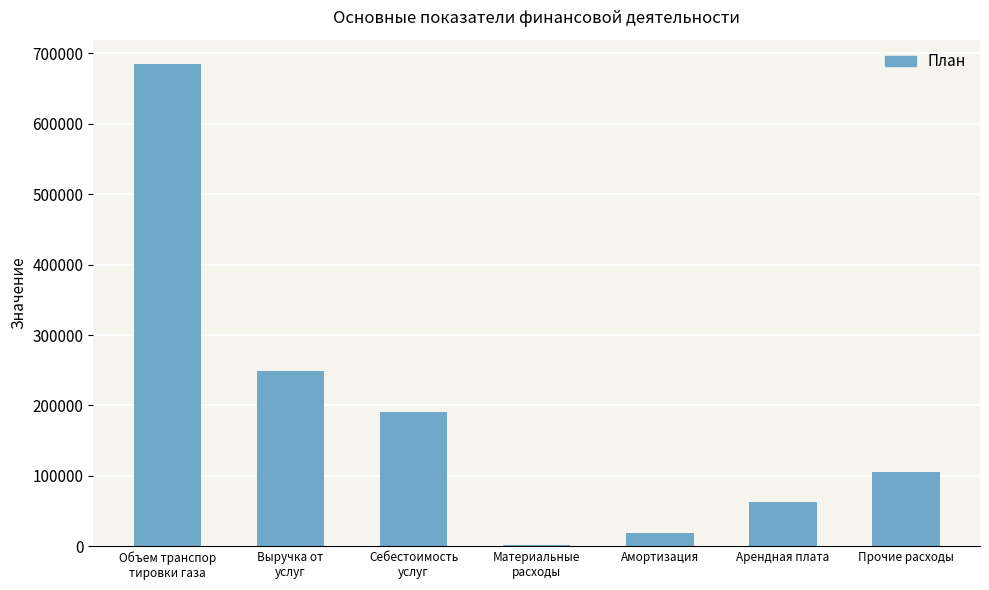

Reading left to right, extract all data points from this chart.

Объем транспор
тировки газа=684741.7	Выручка от
услуг=248727.4	Себестоимость
услуг=190591.5	Материальные
расходы=2283.9	Амортизация=19255.8	Арендная плата=62768.4	Прочие расходы=106283.4